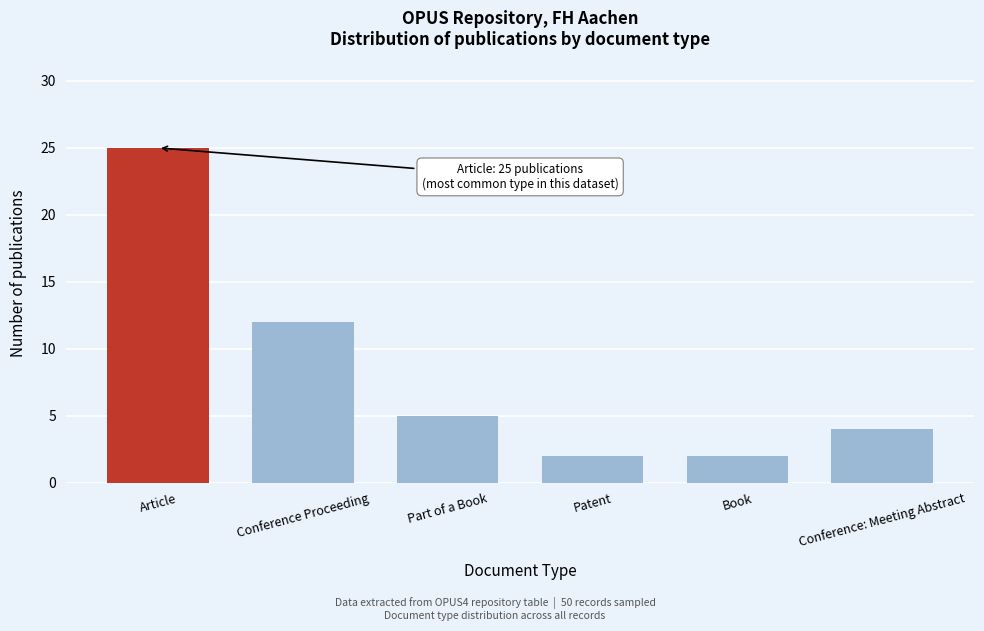

Reading left to right, list all the values displayed in this chart.

Article=25	Conference Proceeding=12	Part of a Book=5	Patent=2	Book=2	Conference: Meeting Abstract=4